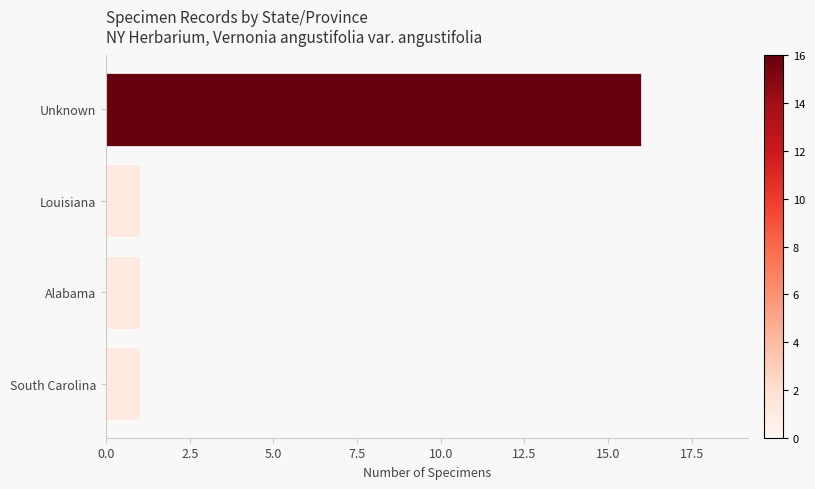

What is the approximate value at Unknown, to the nearest 10?

20